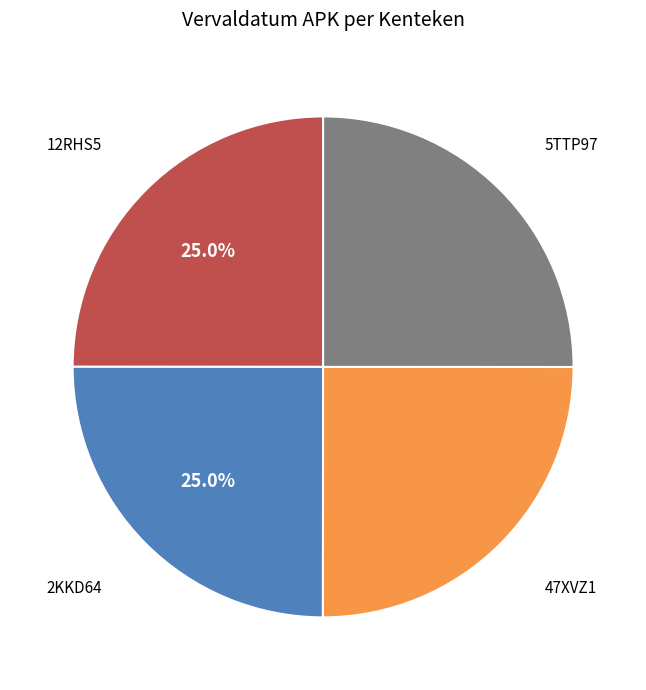

Does any single category account for the majority?

No